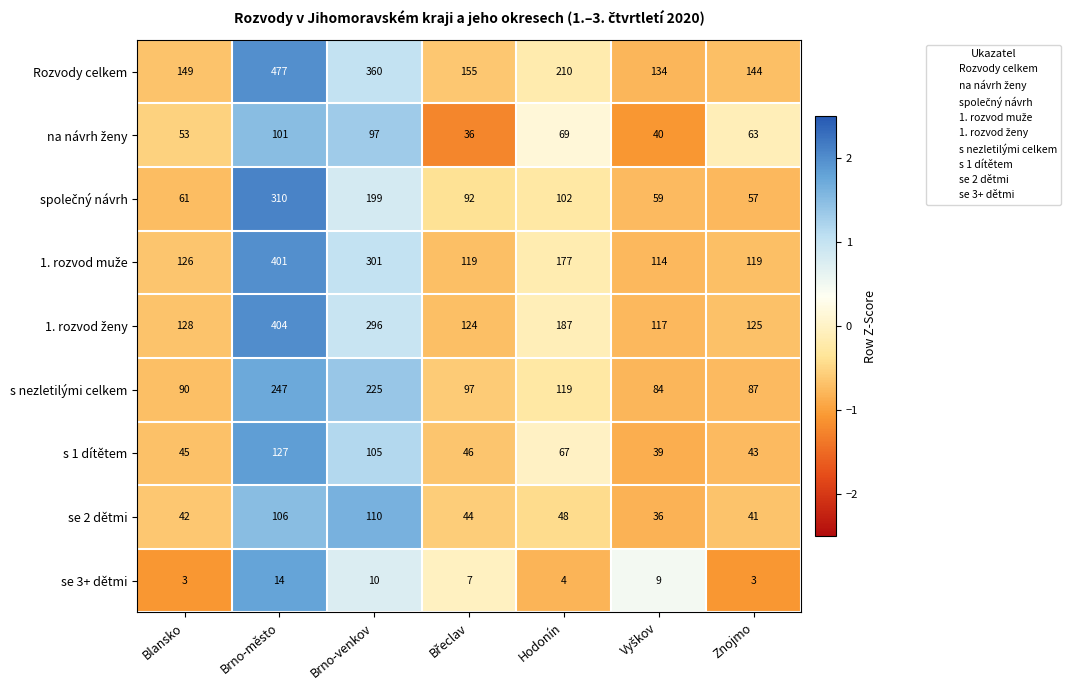

At which category does the chart reach its peak across all series?

Brno-město